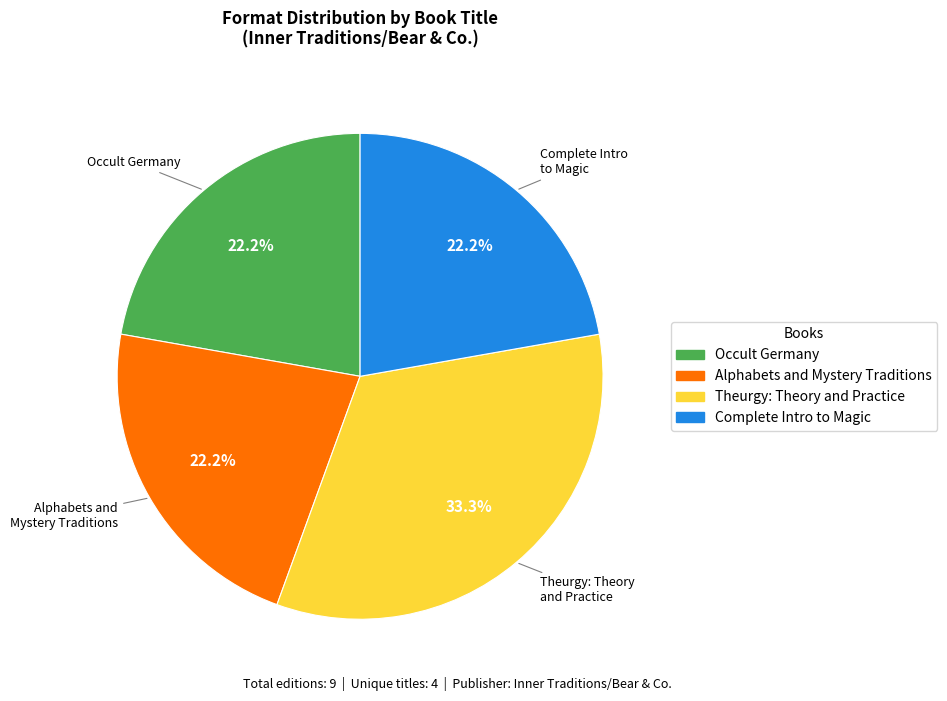

Is there any slice that represents more than half of the pie?

No